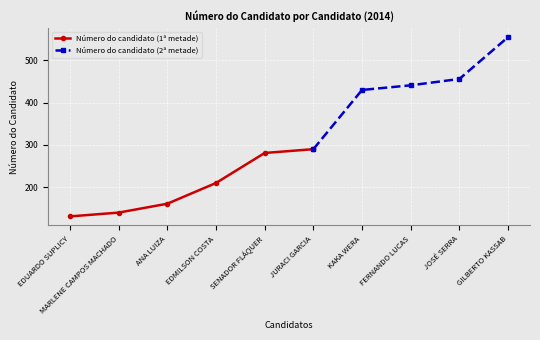

The value at GILBERTO KASSAB is 782. True or false?

False